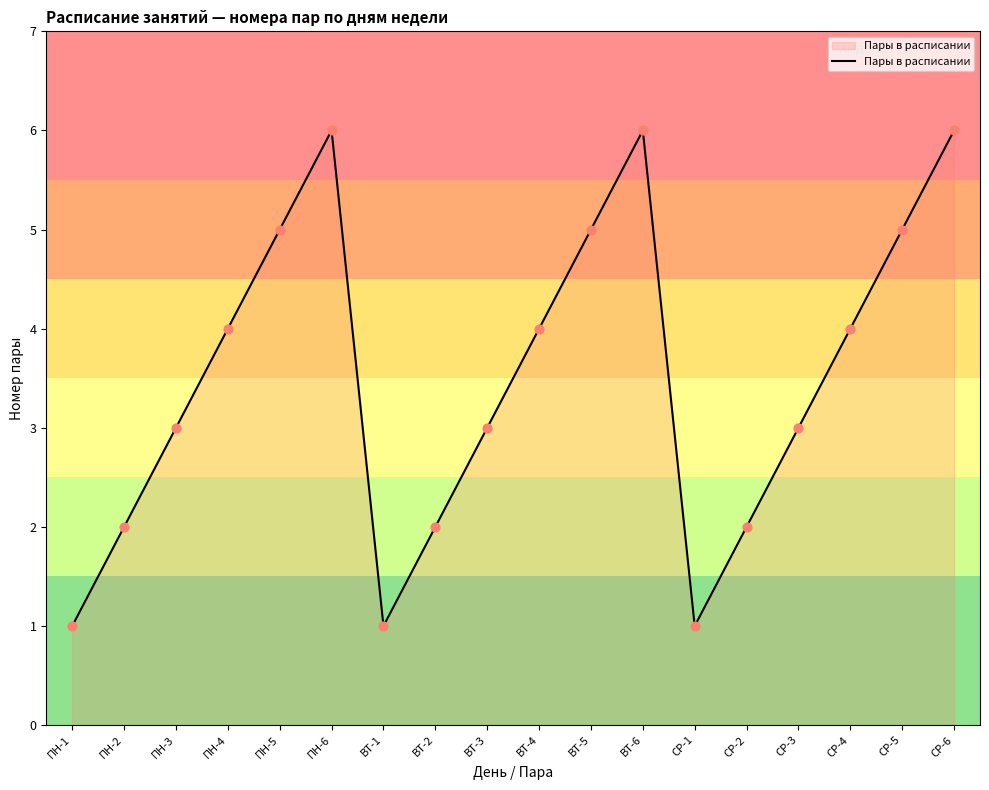

What is the ratio of the value at ВТ-1 to the value at ВТ-2?

0.5